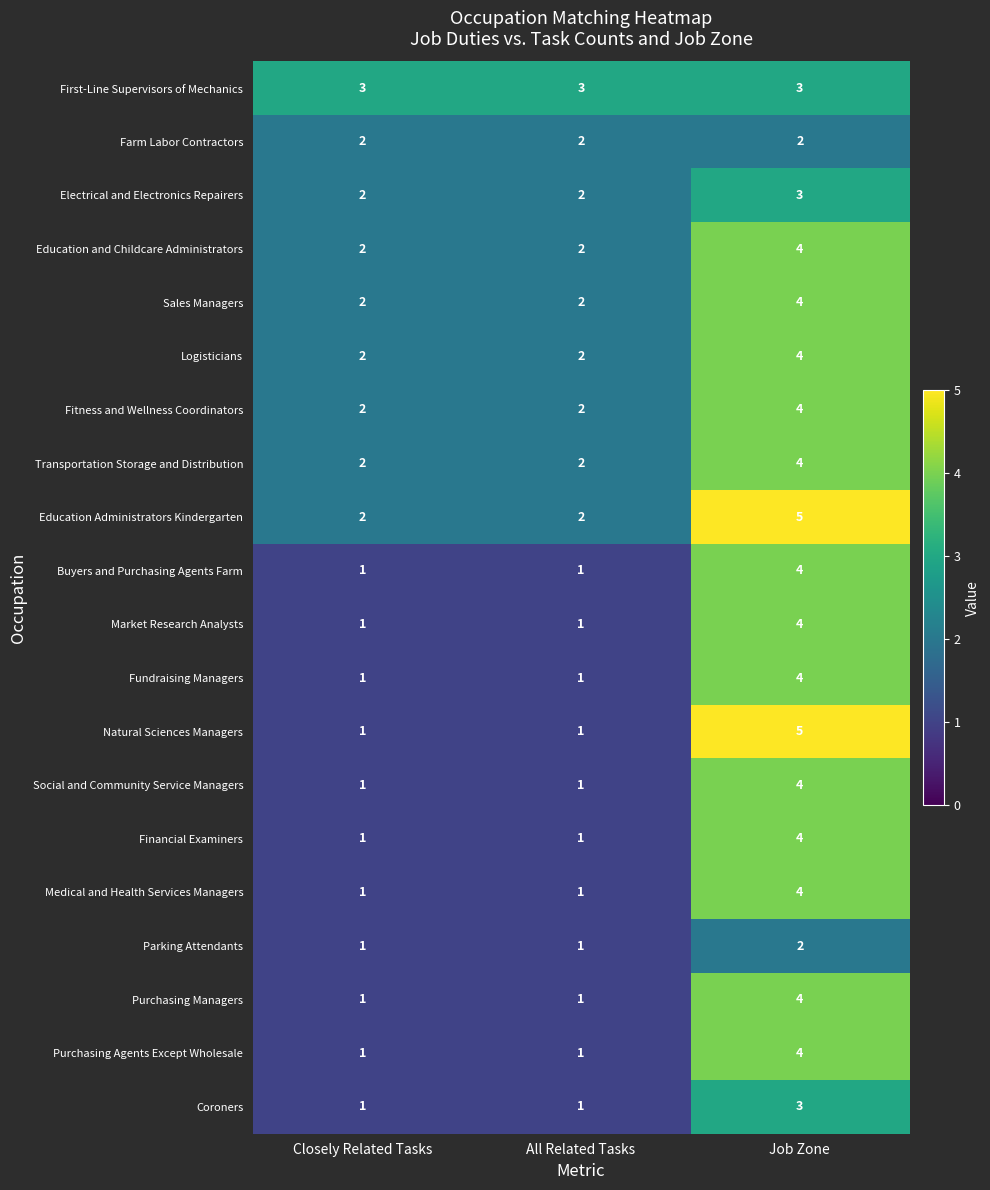

At which category is the sum across all series the highest?

Job Zone